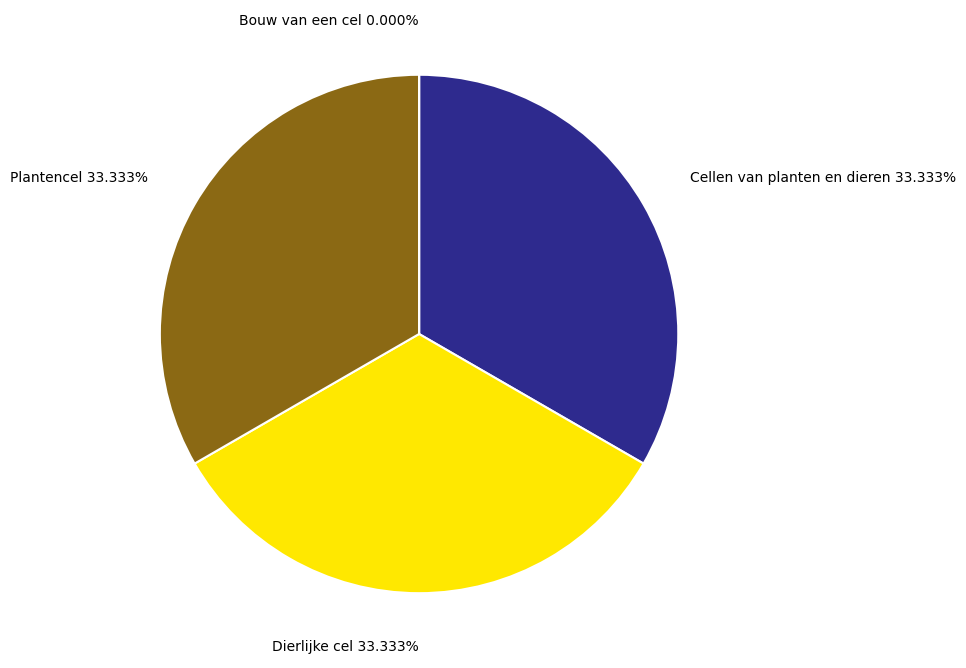

Is the sum of Plantencel and Cellen van planten en dieren greater than half?

Yes